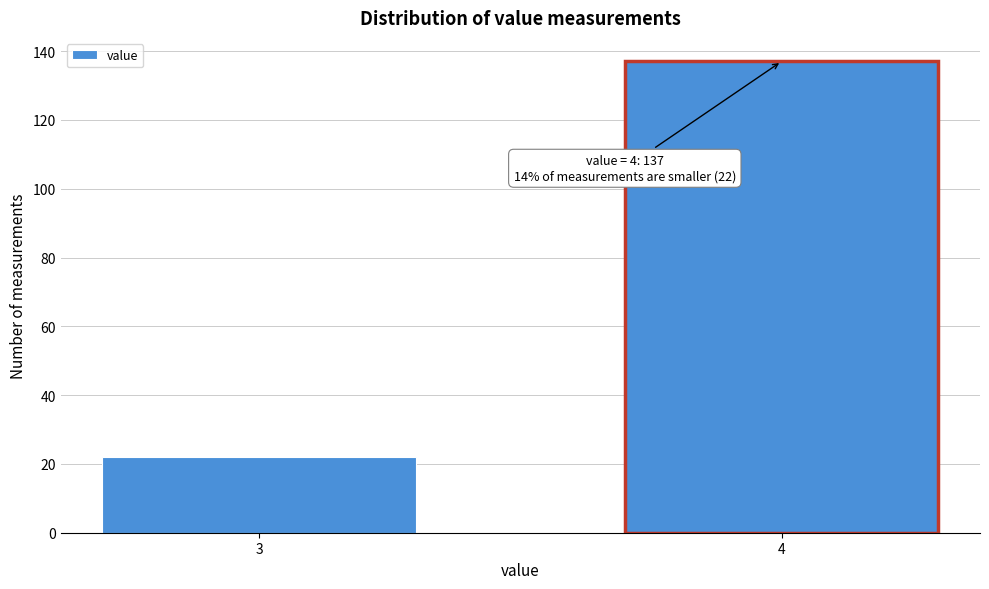

Reading left to right, what are all the values shown in this chart?

3=22	4=137